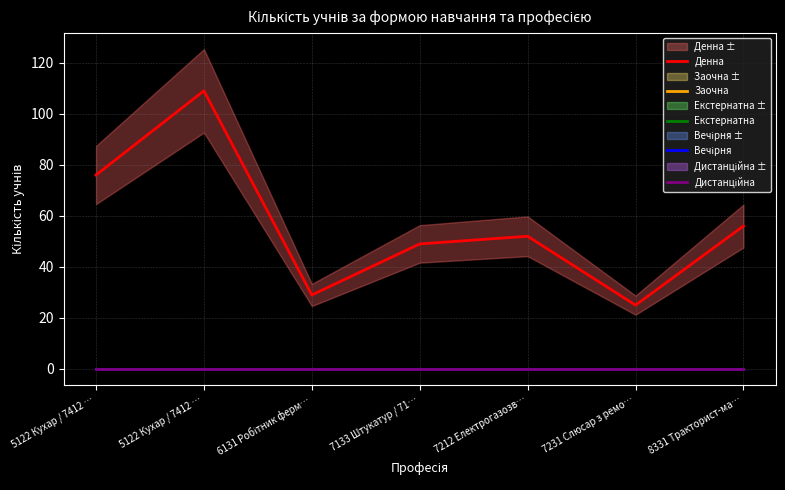

Between 6131 Робітник ферм… and 7212 Електрогазозв…, which is larger?

7212 Електрогазозв…